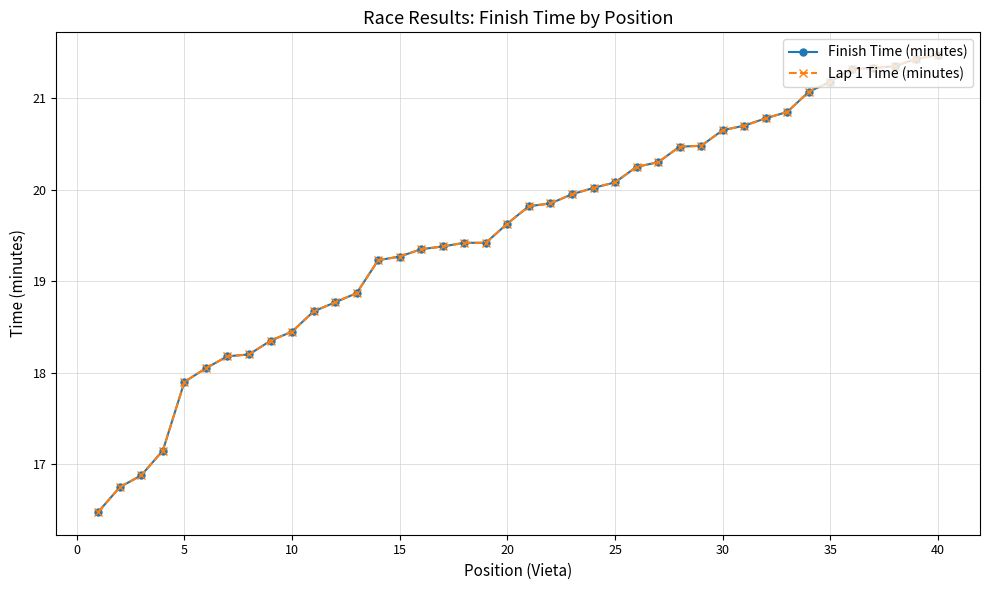

Is this an area chart (filled region under the line)?

No